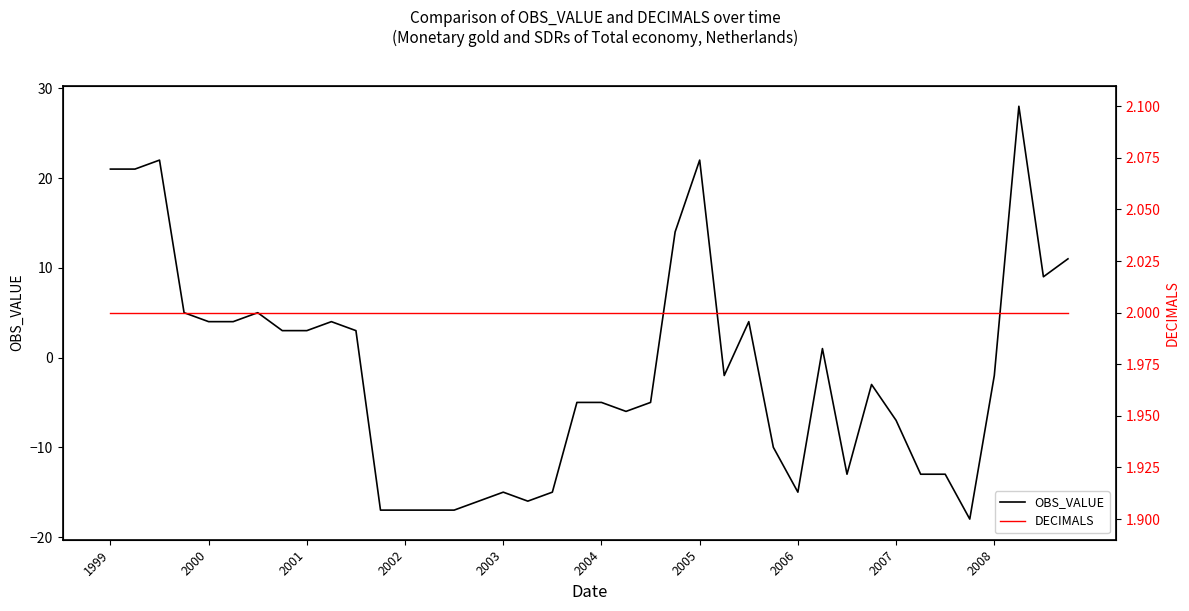

At which category is the sum across all series the highest?

37